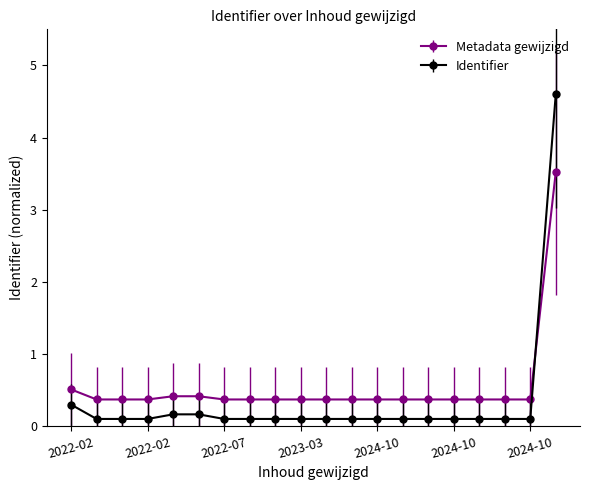

Is this an area chart (filled region under the line)?

No